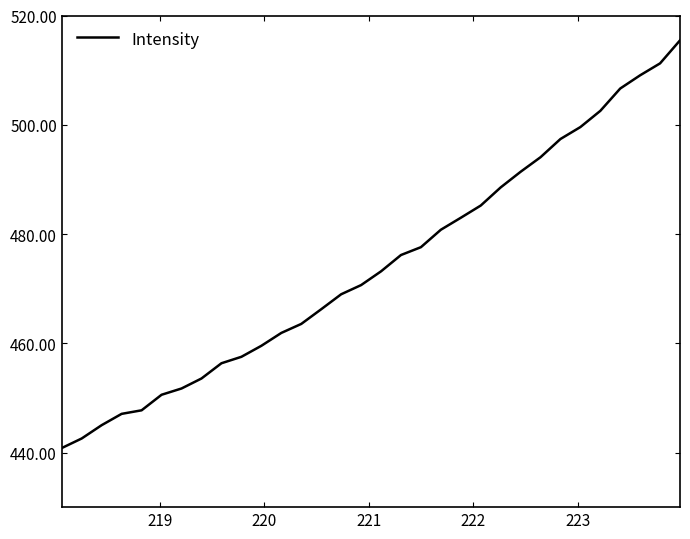

What is the maximum value shown in the chart?

515.5